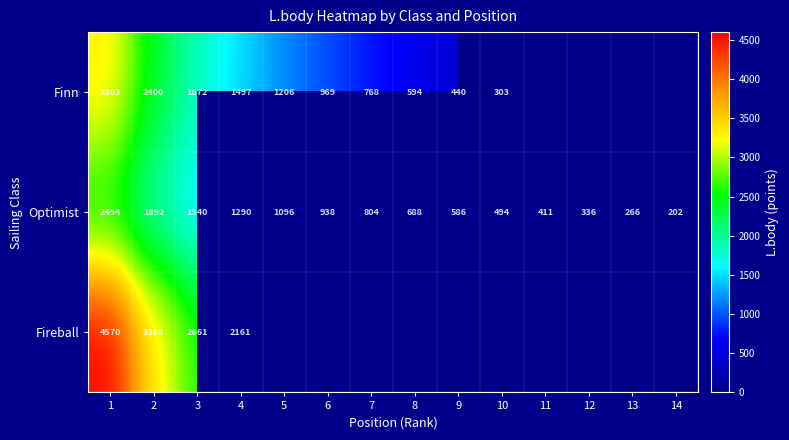

What is the maximum value for Optimist?

2494